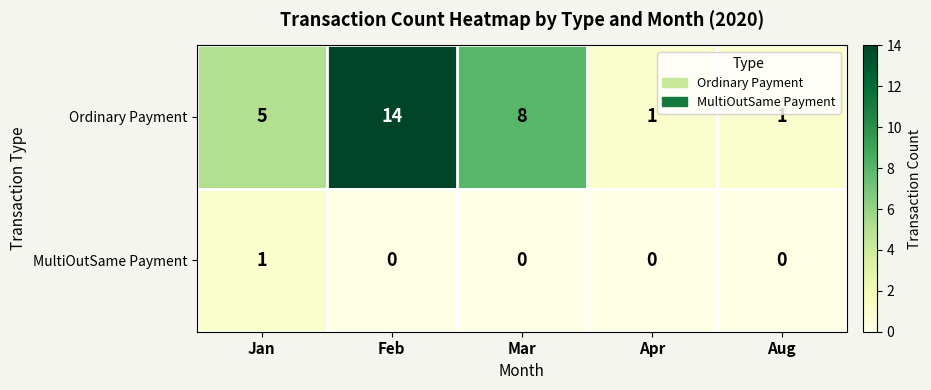

What is the difference between the maximum and minimum values in the Ordinary Payment series?

13